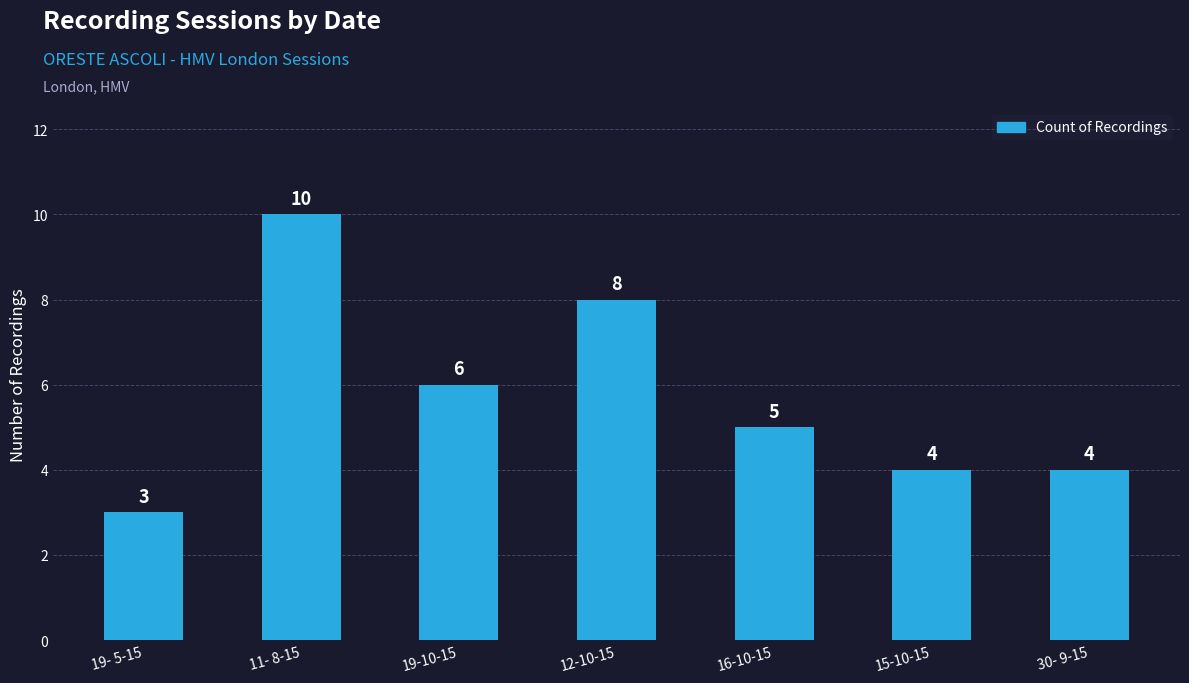

What position from the left is 15-10-15?

6